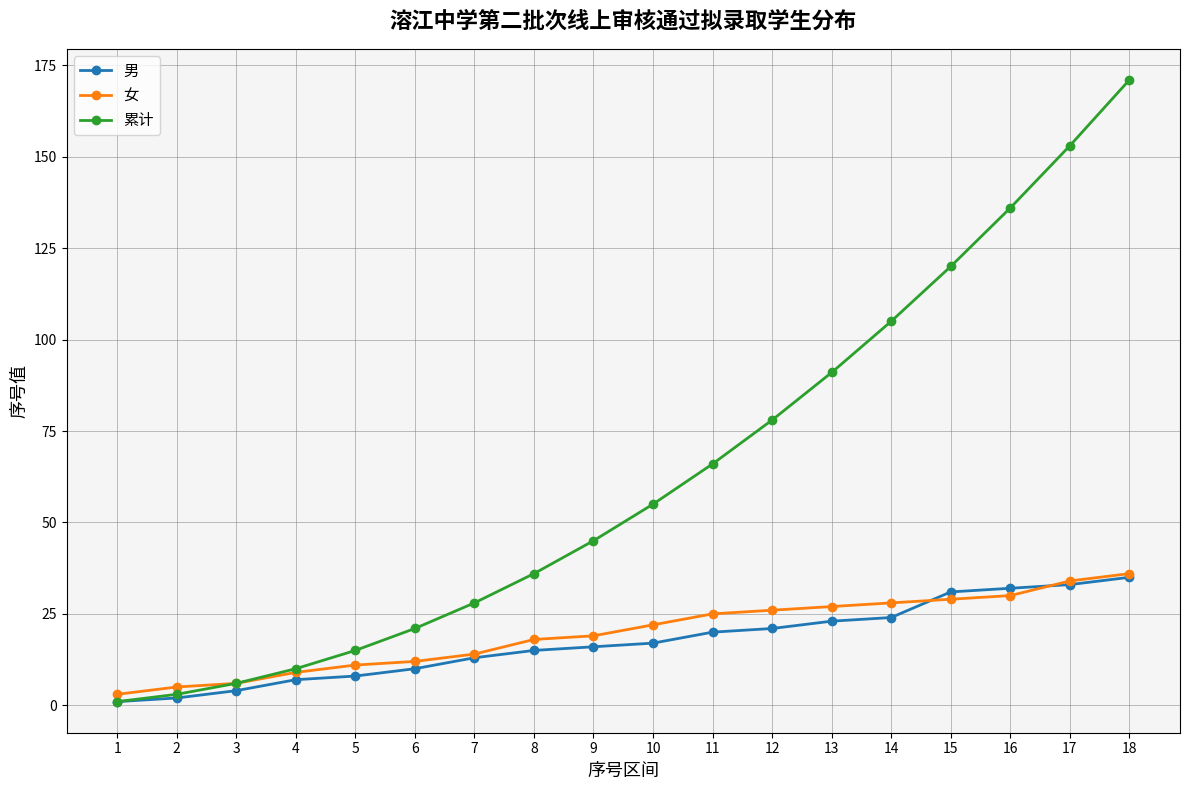

True or false: 累计 has more than 1 interior local peaks.

False